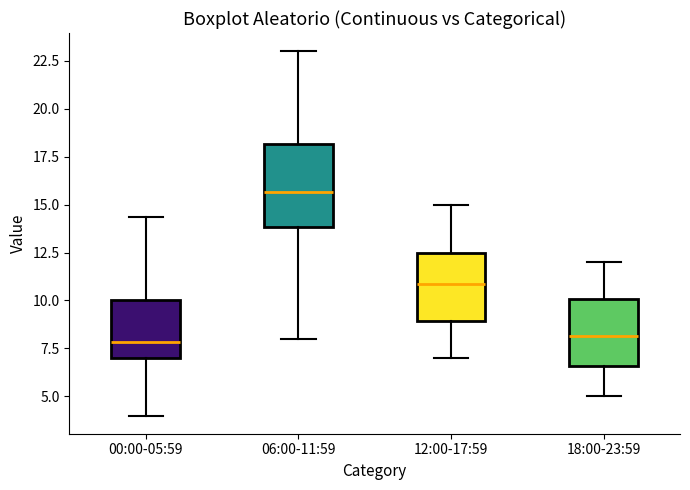

Where does the median line of the box for 18:00-23:59 sit on the y-axis? The values are not printed on the chart, so give them approximately, as read against the axis.

8.0